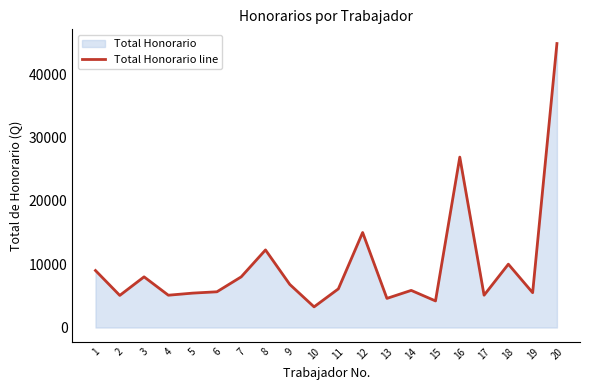

List the labels in order of value, smallest first.

10, 15, 13, 2, 4, 17, 5, 19, 6, 14, 11, 9, 3, 7, 1, 18, 8, 12, 16, 20